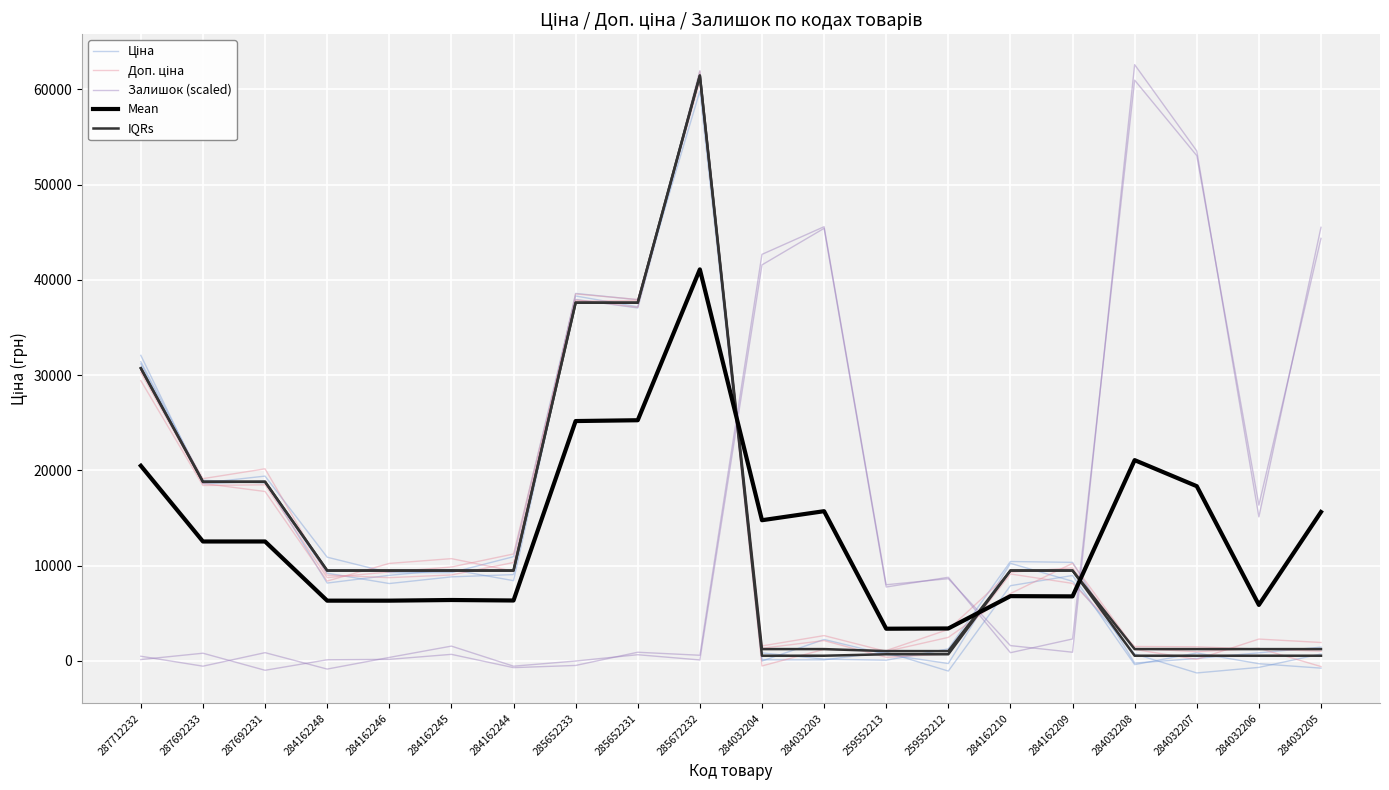

The value of Mean at 259552213 is 3374.9. True or false?

True